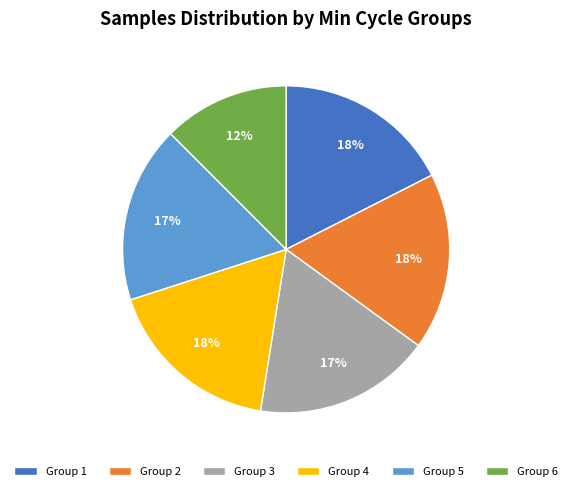

Is there any slice that represents more than half of the pie?

No